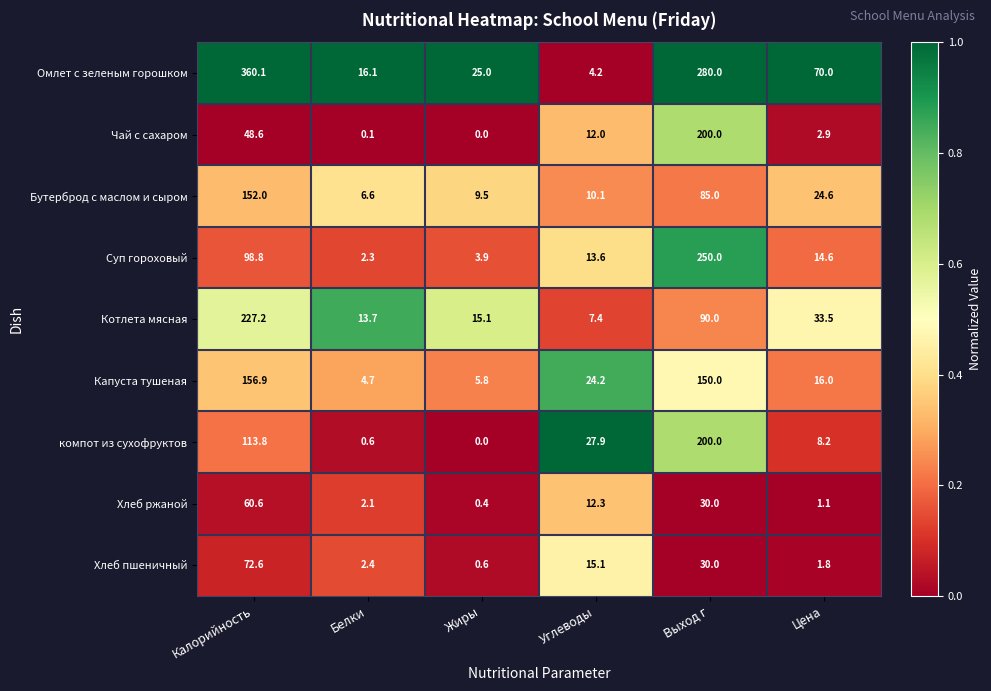

Which category has the highest value across all series?

Калорийность